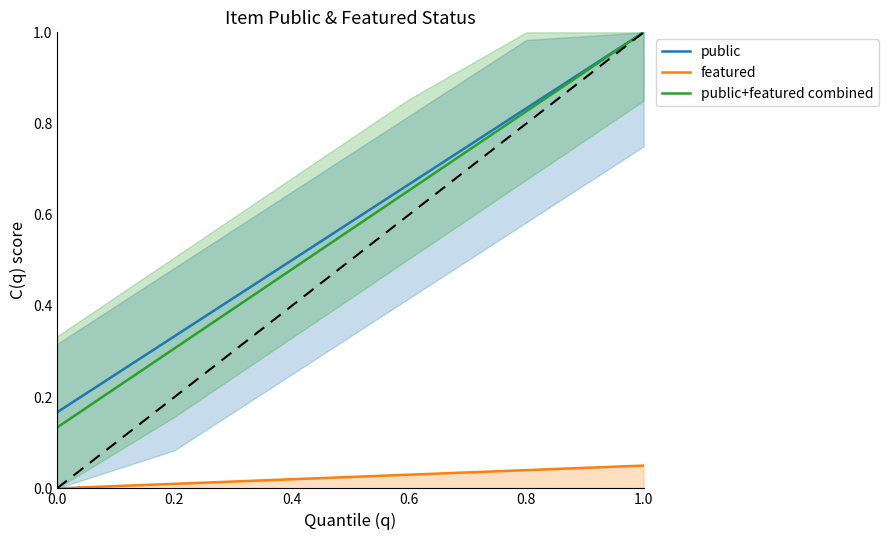

Reading left to right, what are all the values shown in this chart?

public: 0.0=0.2	0.2=0.3	0.4=0.5	0.6=0.7	0.8=0.8	1.0=1.0
featured: 0.0=0.0	0.2=0.0	0.4=0.0	0.6=0.0	0.8=0.0	1.0=0.1
public+featured combined: 0.0=0.1	0.2=0.3	0.4=0.5	0.6=0.7	0.8=0.8	1.0=1.0